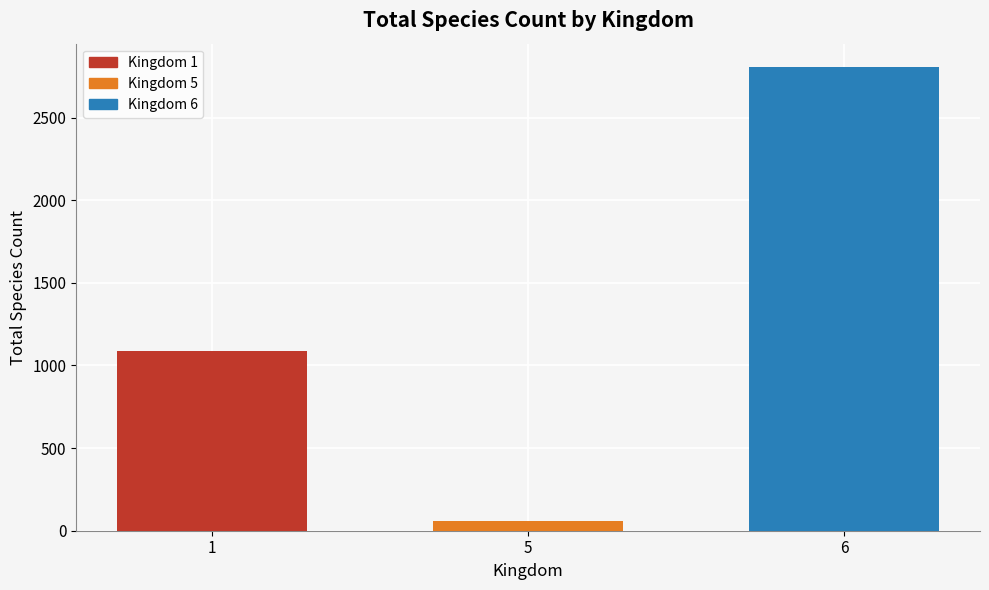

What is the maximum value shown in the chart?

2807